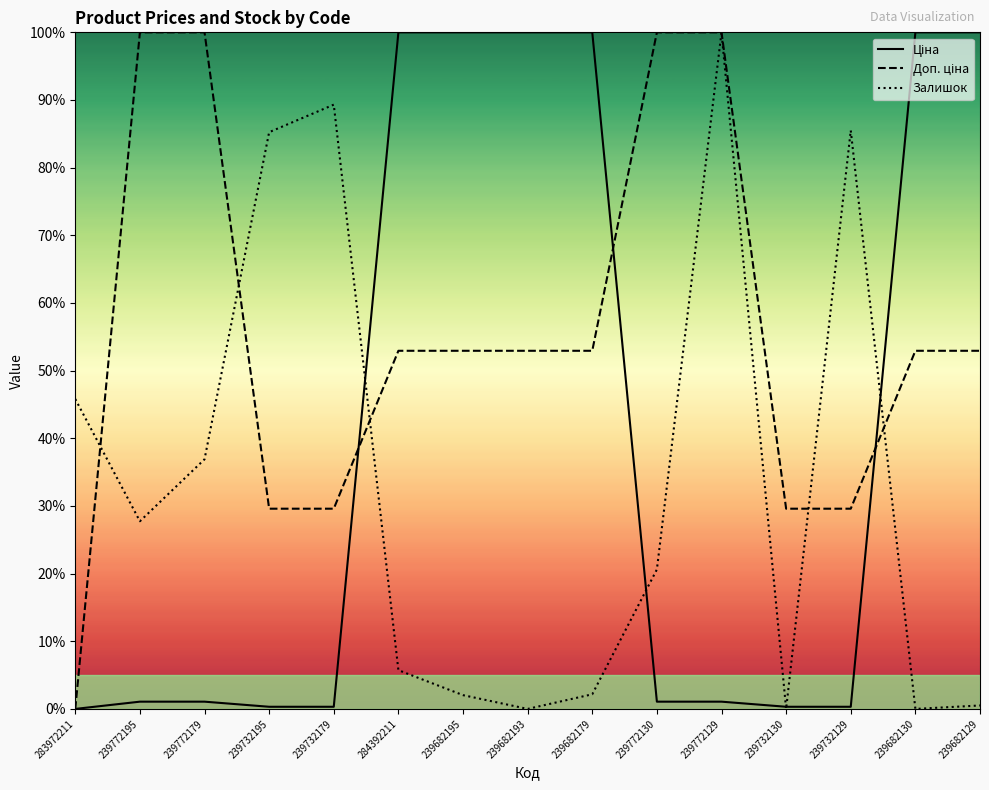

What is the sum of the Доп. ціна values at 283972211 and 239732129?

29.6